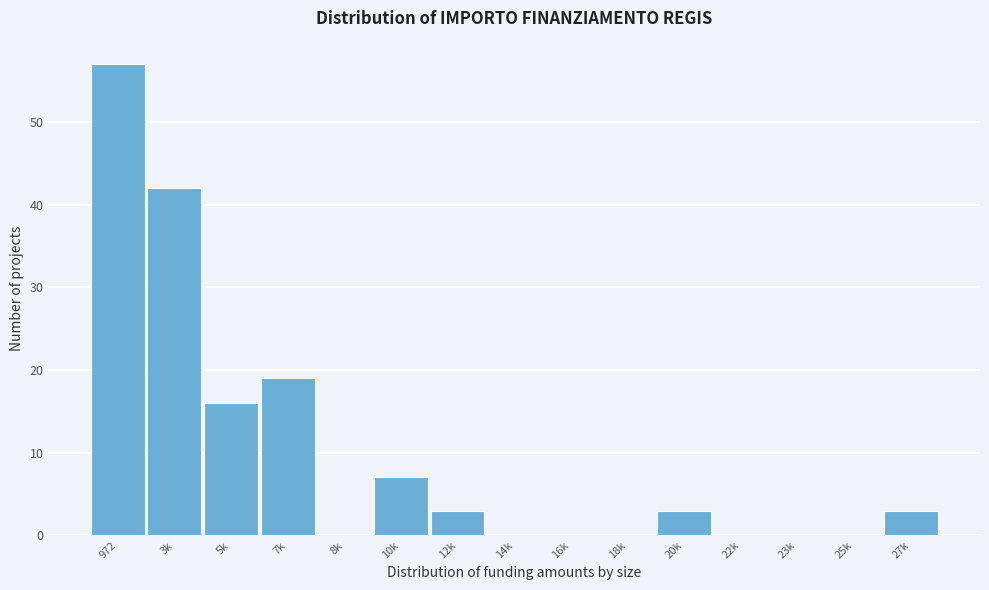

Reading left to right, transcribe all the data shown in this chart.

972=57	3k=42	5k=16	7k=19	8k=0	10k=7	12k=3	14k=0	16k=0	18k=0	20k=3	22k=0	23k=0	25k=0	27k=3